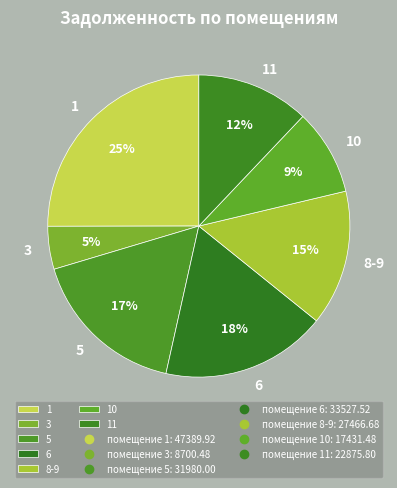

True or false: 1 accounts for 25% of the total.

True